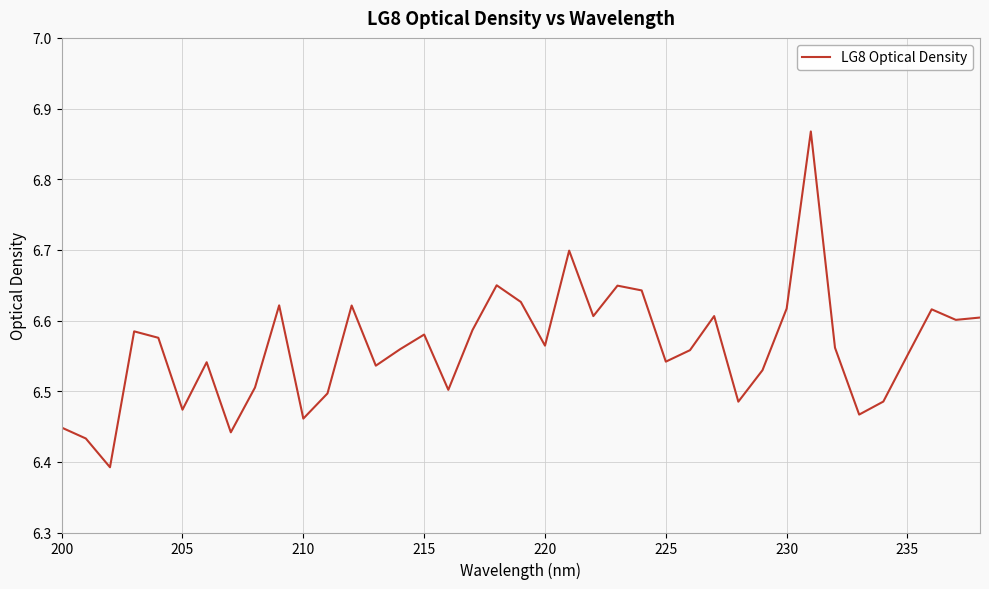

What is the difference between the maximum and minimum values?

0.5